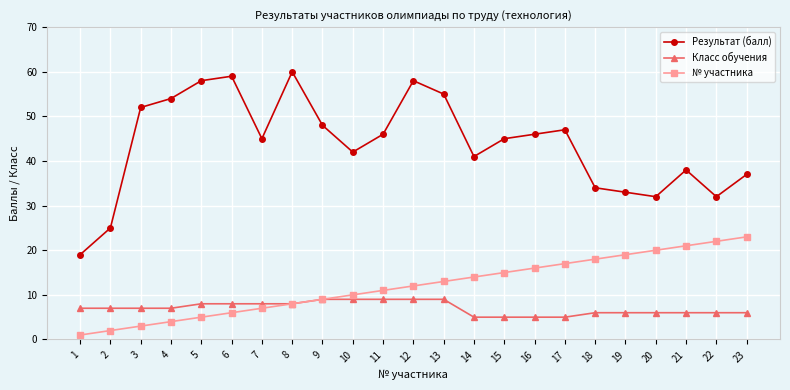

True or false: Результат (балл) and Класс обучения intersect in this chart.

False